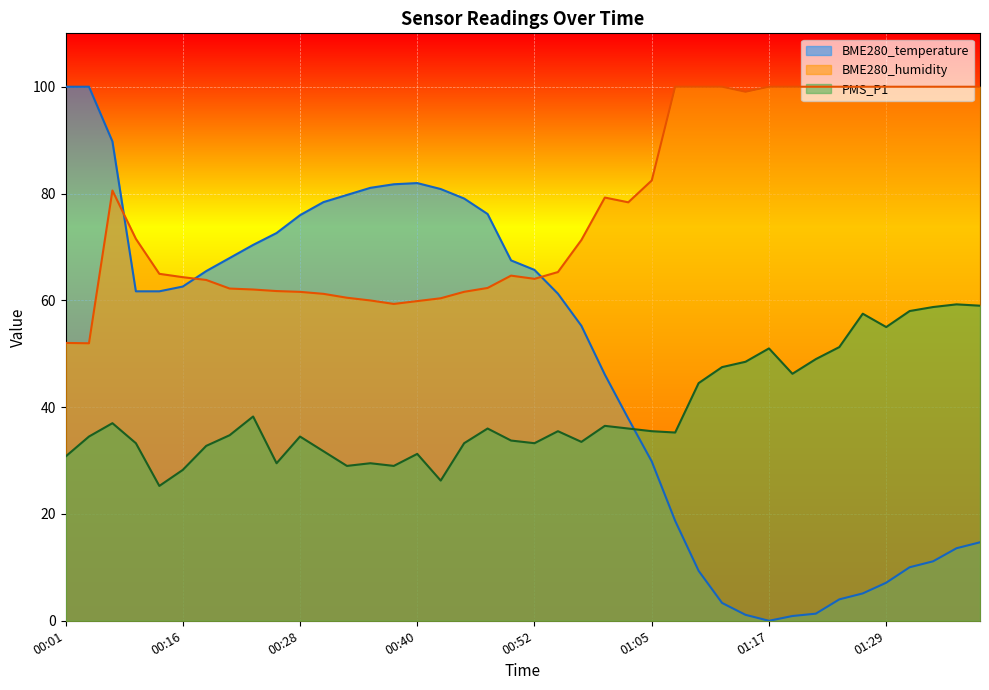

At 00:38, list the series in order from largest to smallest.

BME280_temperature, BME280_humidity, PMS_P1